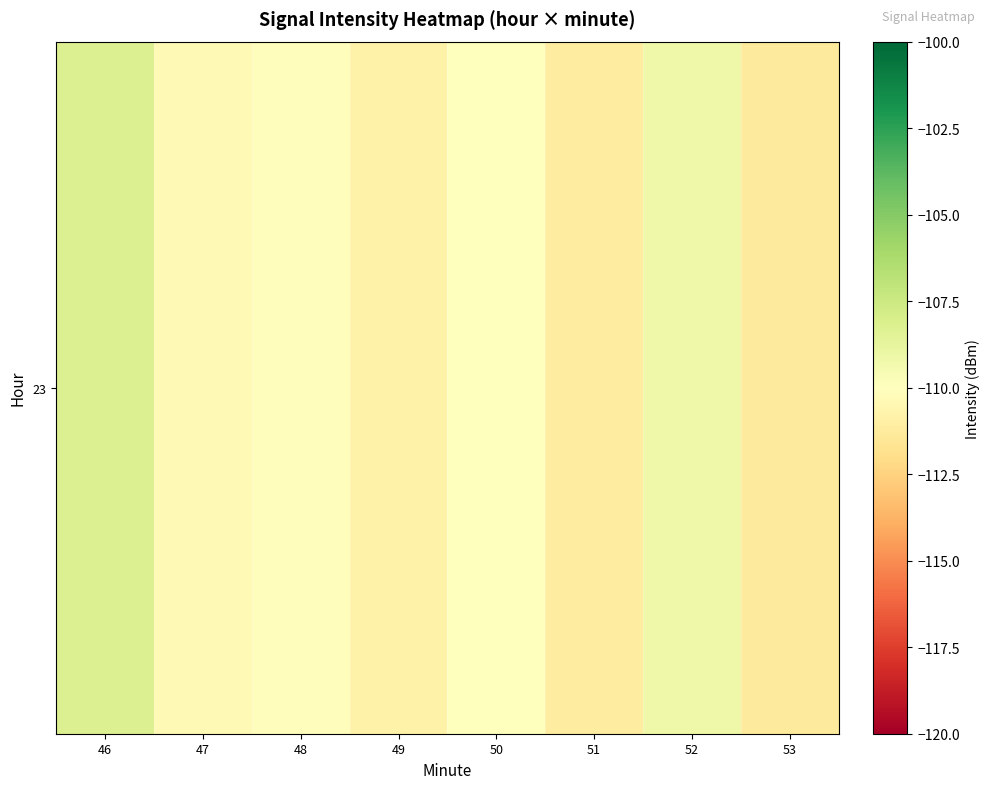

Reading left to right, what are all the values shown in this chart?

-108.2	-110.3	-110.1	-110.8	-110.0	-111.1	-109.2	-111.3